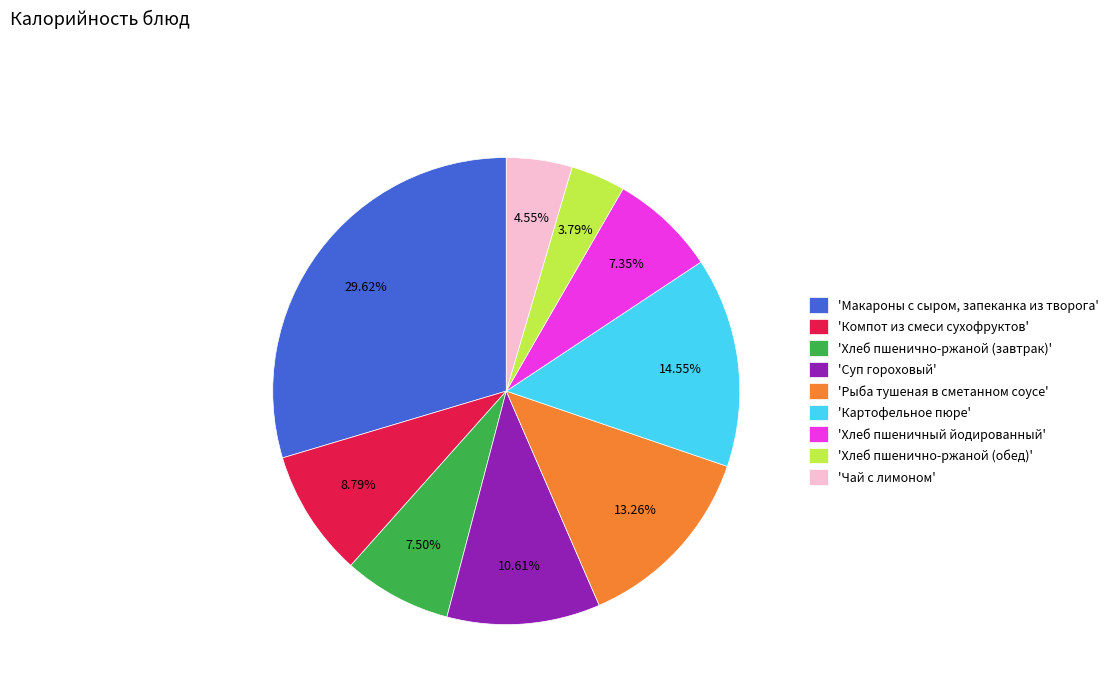

Between 'Хлеб пшенично-ржаной (обед)' and 'Картофельное пюре', which is larger?

'Картофельное пюре'